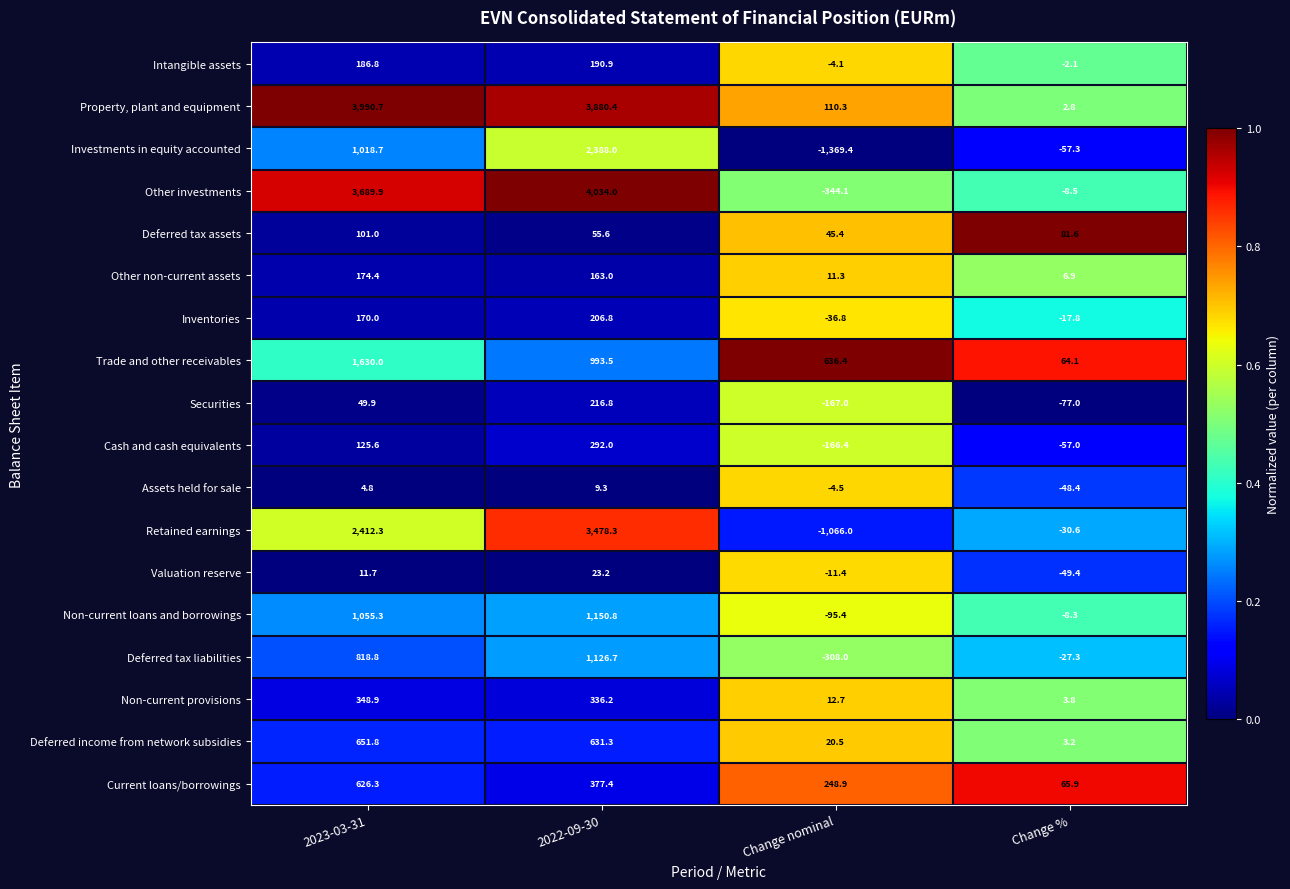

What is the total value across all series at 2023-03-31?

17066.9